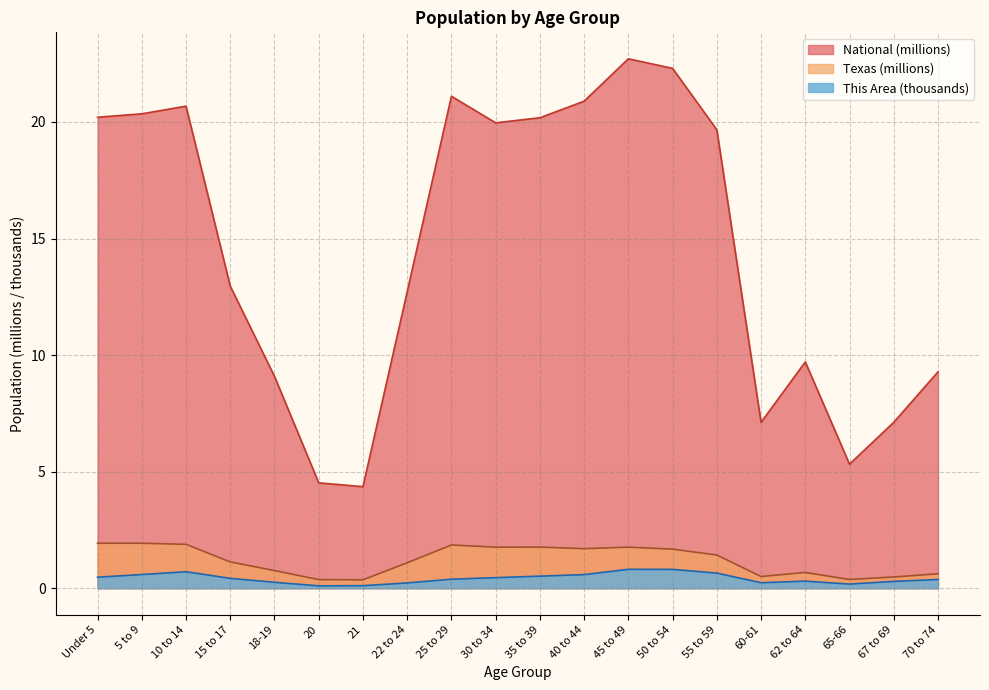

True or false: Texas and National cross at least once.

False